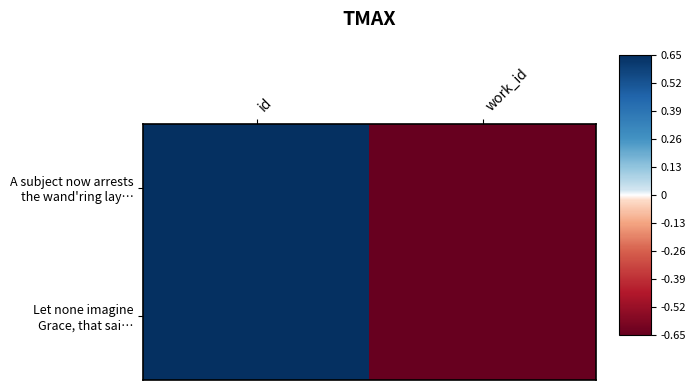

At which label does Let none imagine Grace, that sai… first exceed 0?

id